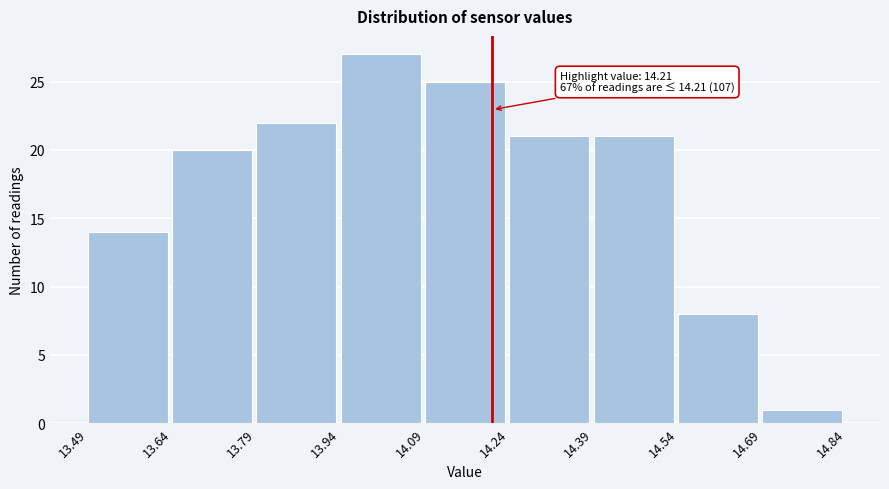

Which range on the x-axis has the tallest bar?

13.94 to 14.09